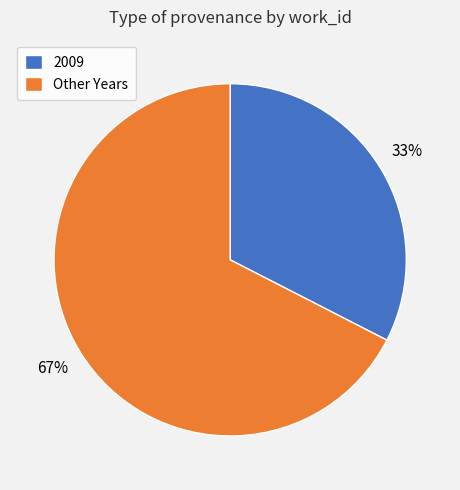

Between Other Years and 2009, which is larger?

Other Years